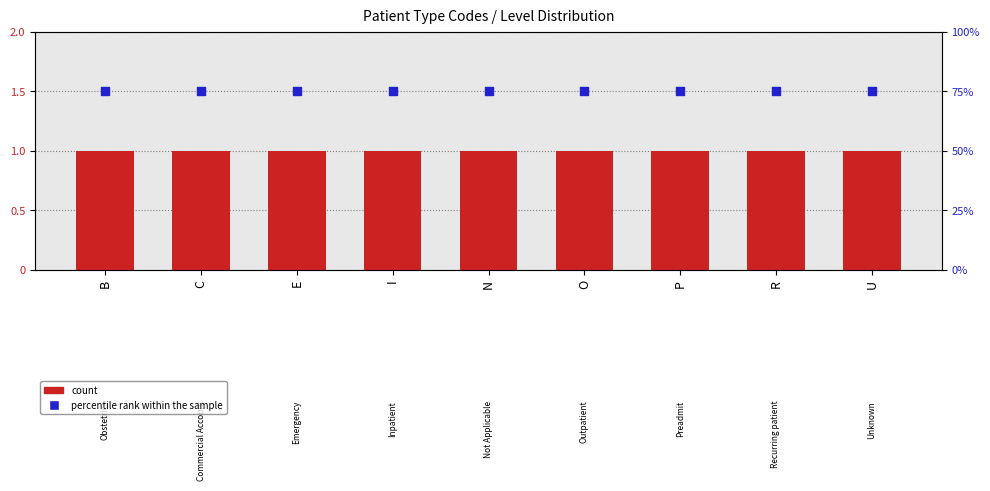

Which series has the largest Y range (max minus min)?

Level